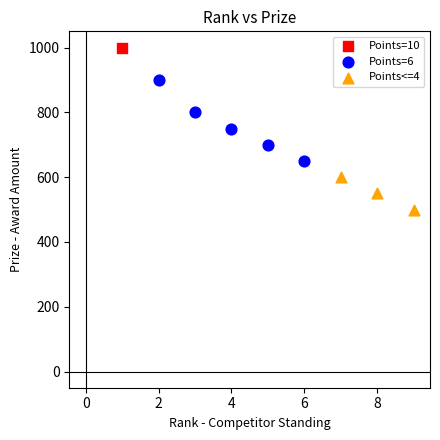

What are all the series names shown in the legend?

Points=10, Points=6, Points<=4